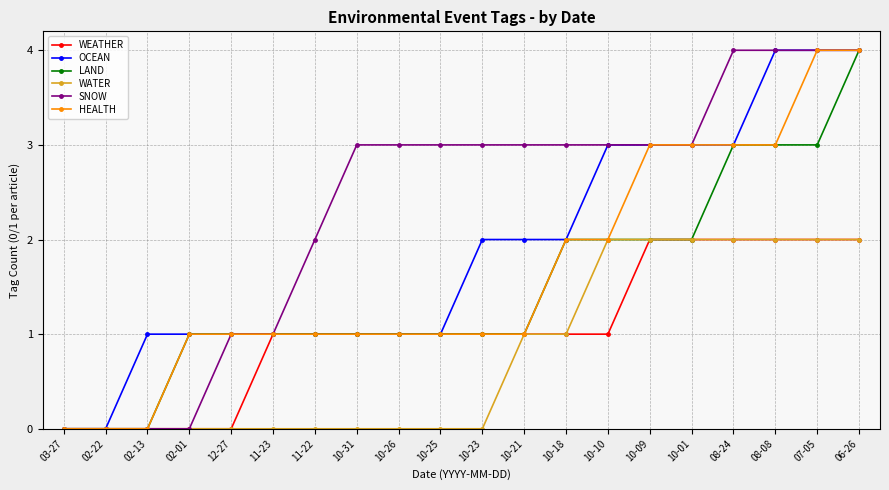

What is the average value of the LAND series?

2